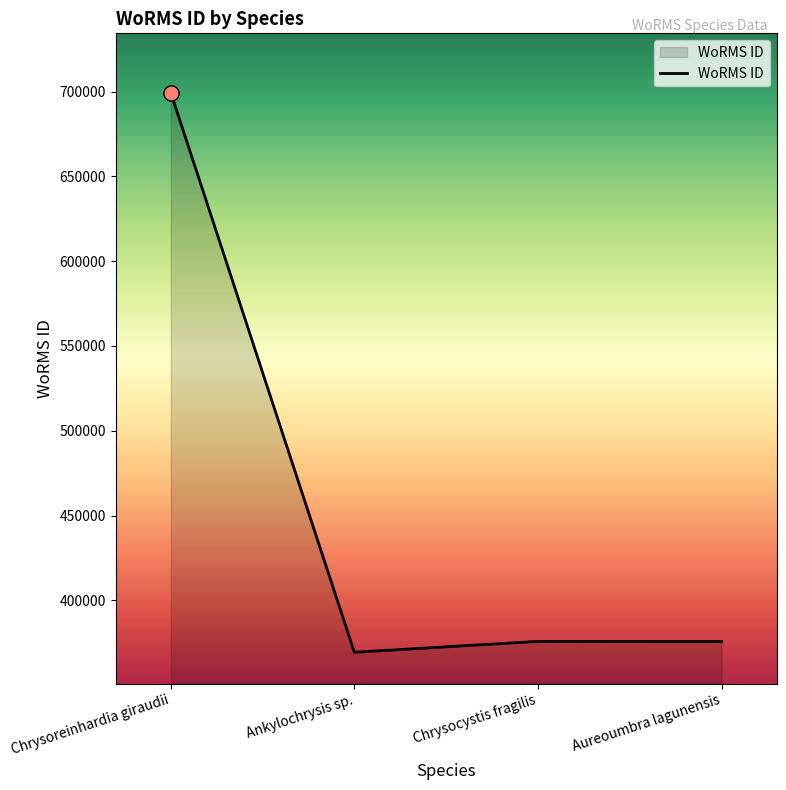

What is the change in value from Ankylochrysis sp. to Aureoumbra lagunensis?

+6351